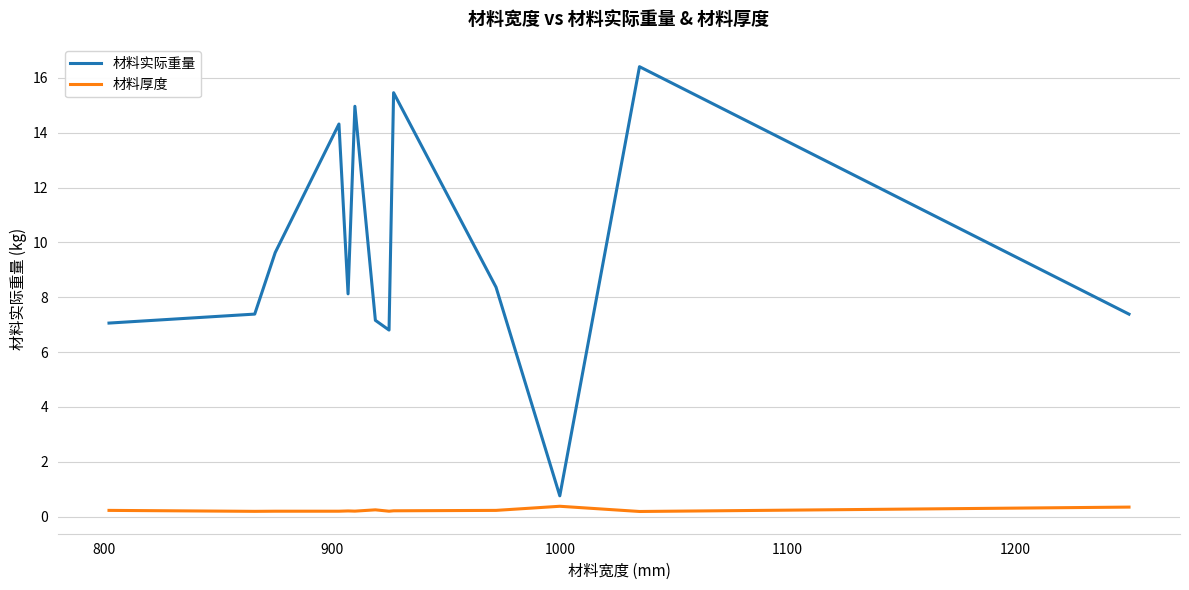

What is the sum of all 材料厚度 values?

3.1